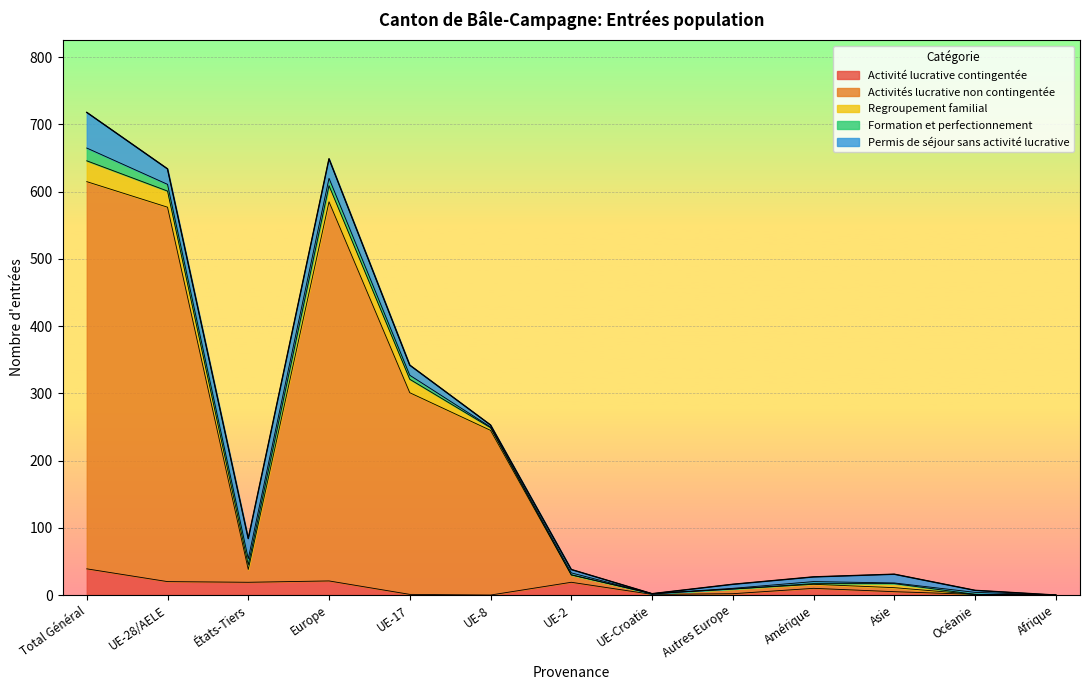

What is the sum of the Activité lucrative contingentée values at Autres Europe and UE-28/AELE?

22